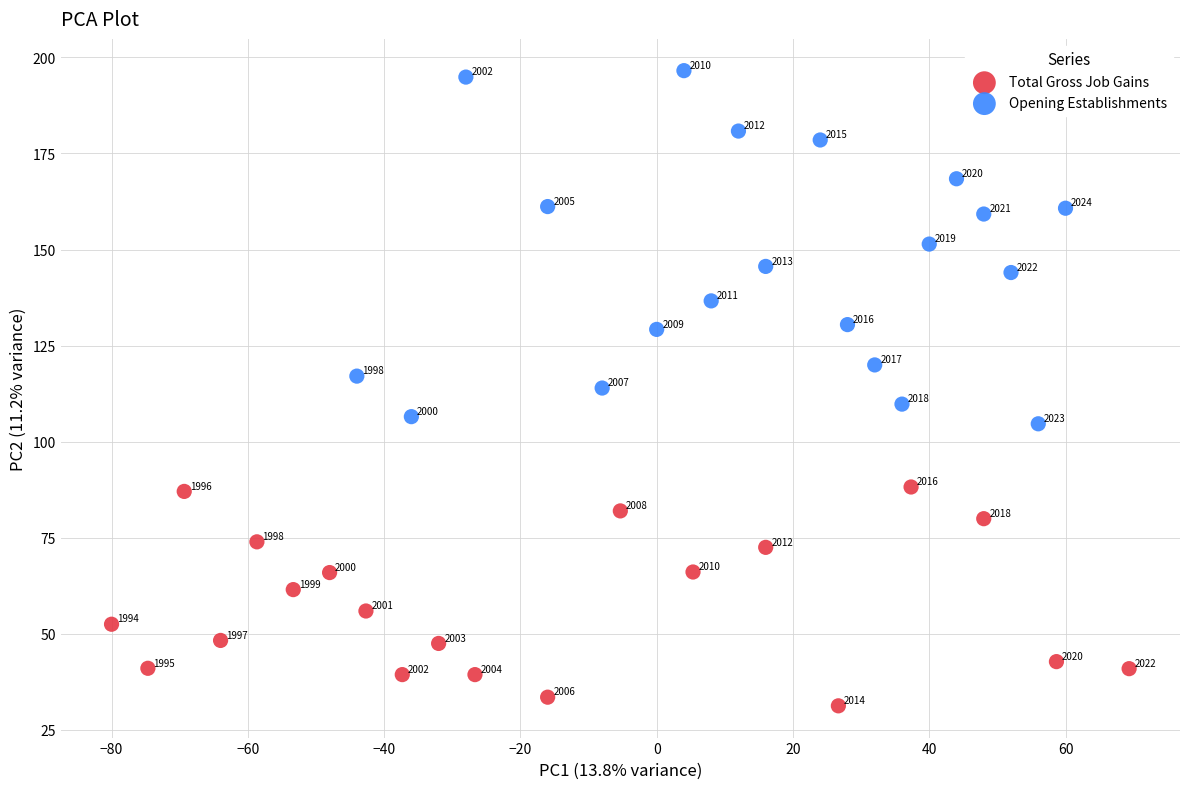

Which series reaches the minimum Y coordinate?

Total Gross Job Gains